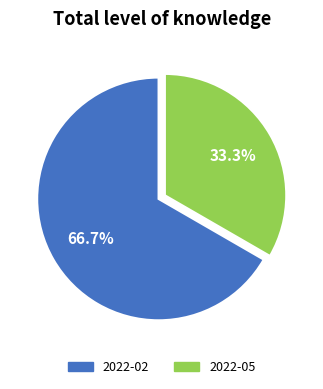

How many segments does this pie chart have?

2